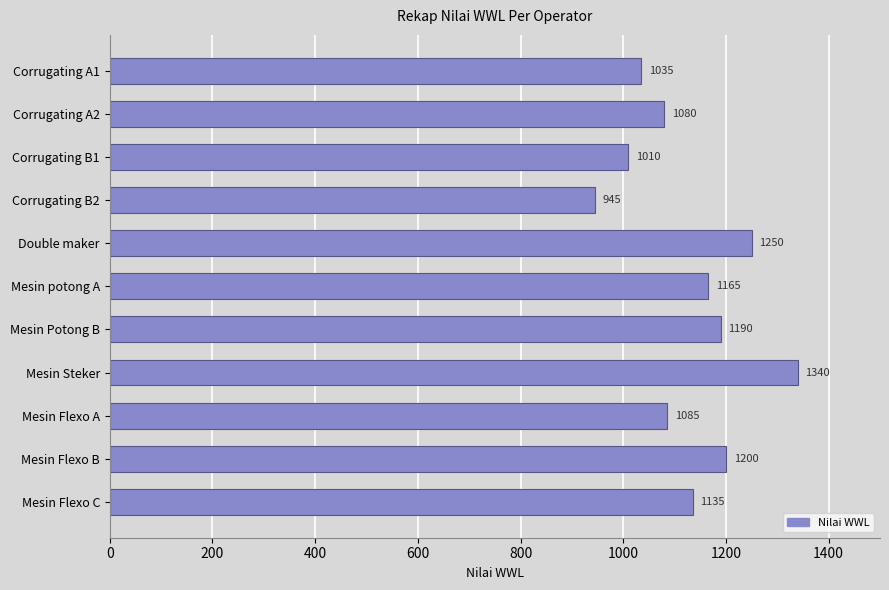

Count the number of categories in the chart.

11